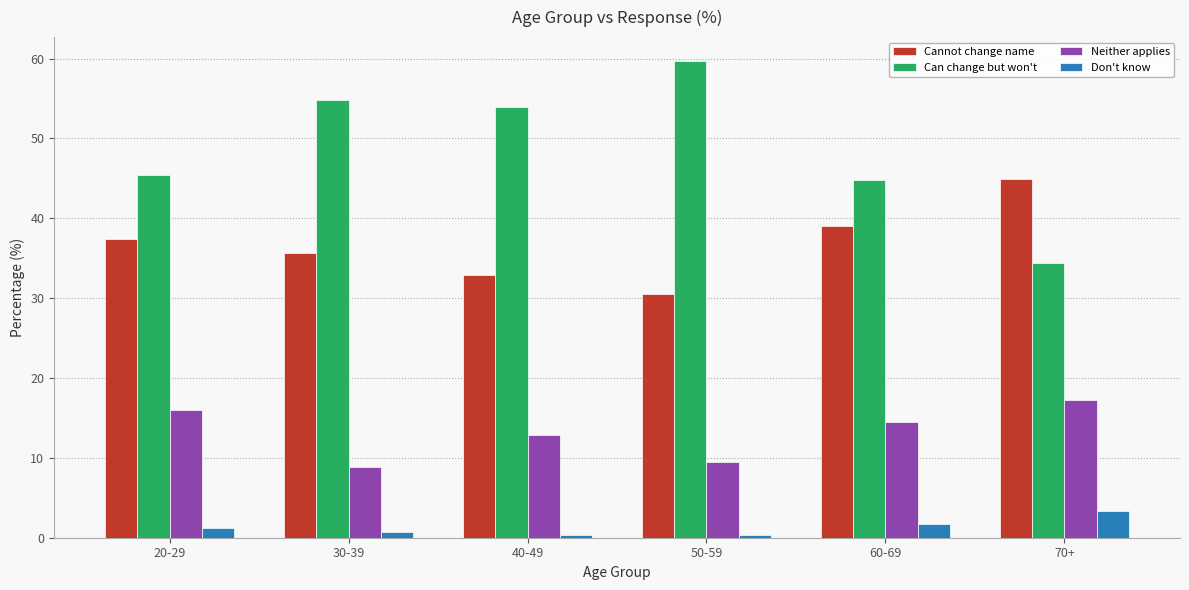

How many categories are shown in the chart?

6